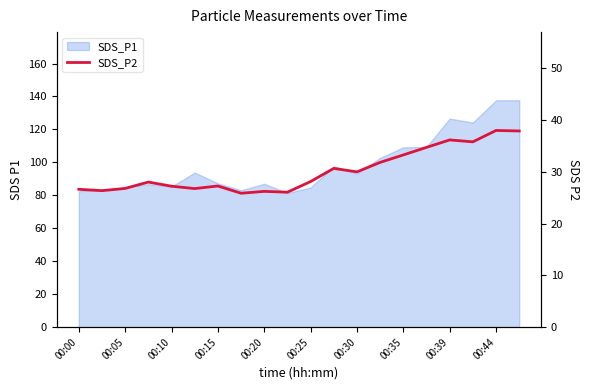

Reading left to right, what are all the values shown in this chart?

26.6	26.4	26.8	28.0	27.2	26.8	27.3	25.9	26.2	26.1	28.1	30.7	30.0	31.8	33.3	34.7	36.2	35.8	38.0	37.9